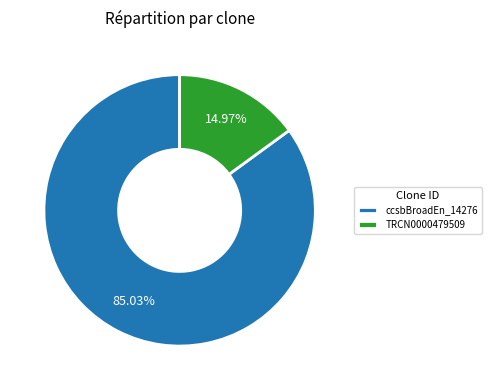

Does ccsbBroadEn_14276 account for over 50% of the chart?

Yes